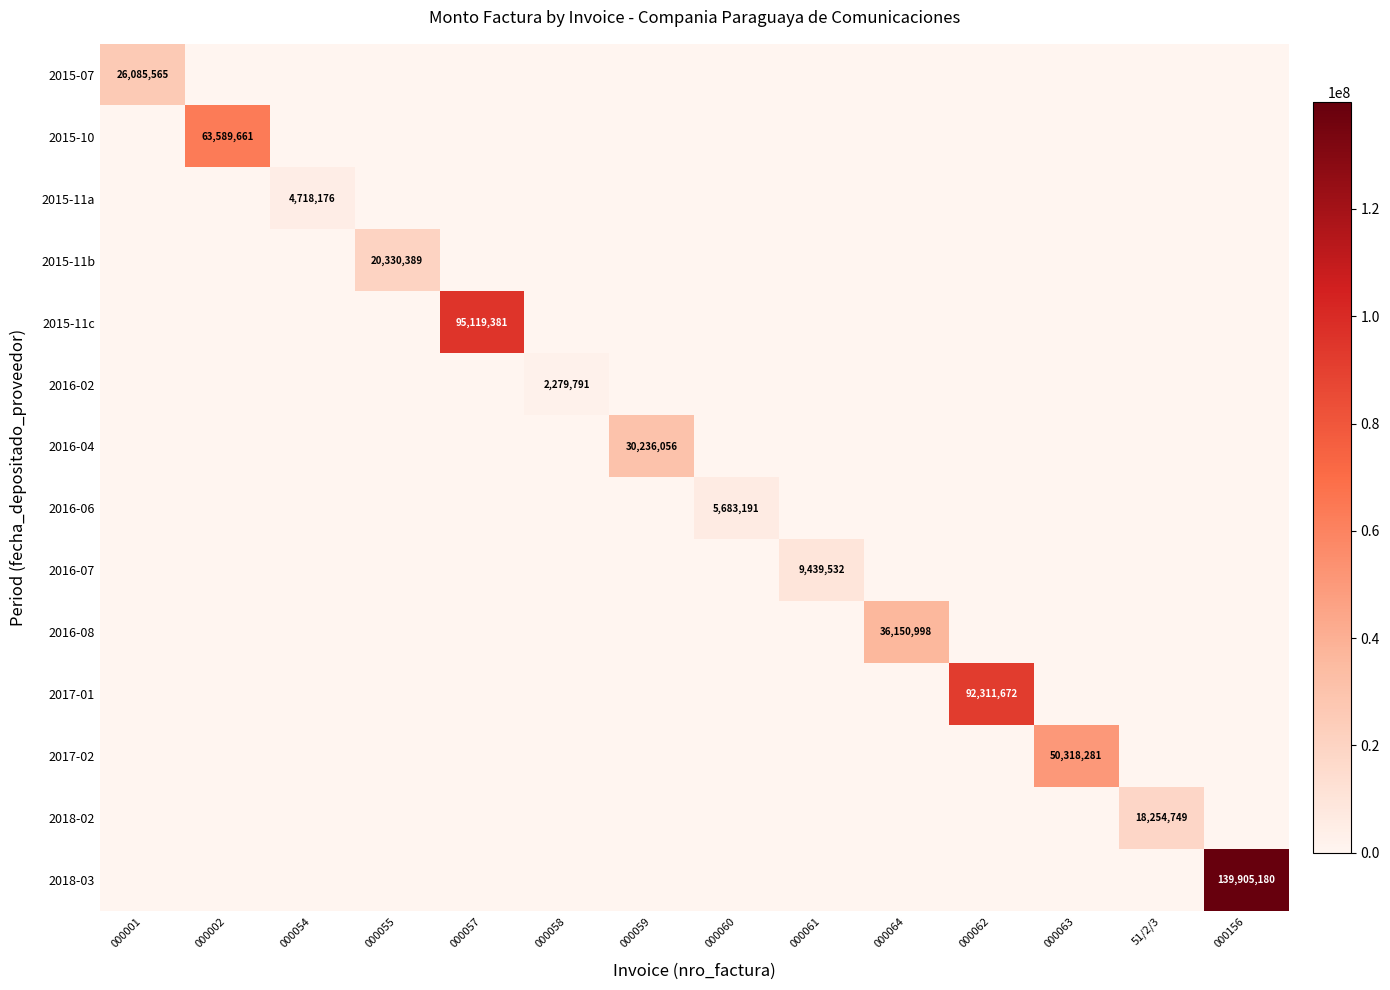

True or false: 2015-11c has a value of 95119381 at 000057.

True